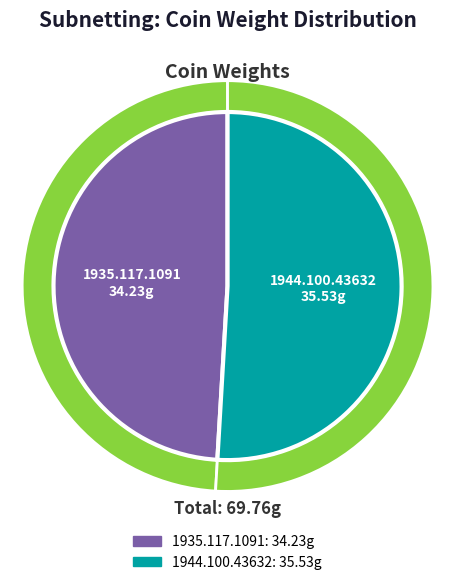

The 1944.100.43632 slice represents 51% of the pie. True or false?

True